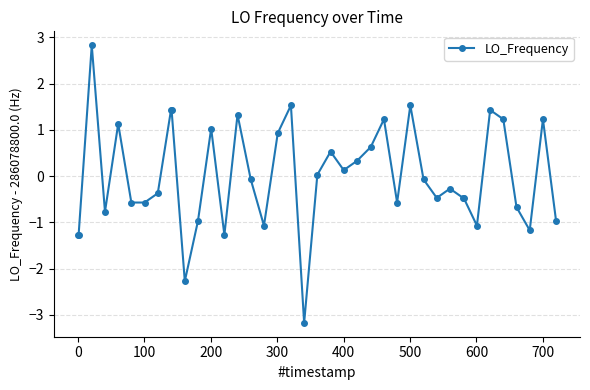

True or false: the data has more than 0 interior local peaks.

True